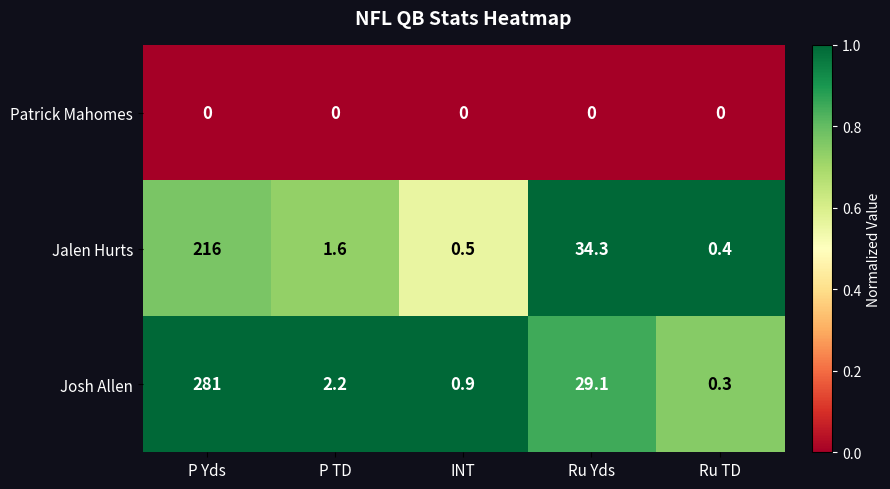

Reading right to left, list all the values displayed in this chart.

Patrick Mahomes: Ru TD=0.0	Ru Yds=0.0	INT=0.0	P TD=0.0	P Yds=0.0
Jalen Hurts: Ru TD=0.4	Ru Yds=34.3	INT=0.5	P TD=1.6	P Yds=216.0
Josh Allen: Ru TD=0.3	Ru Yds=29.1	INT=0.9	P TD=2.2	P Yds=281.0